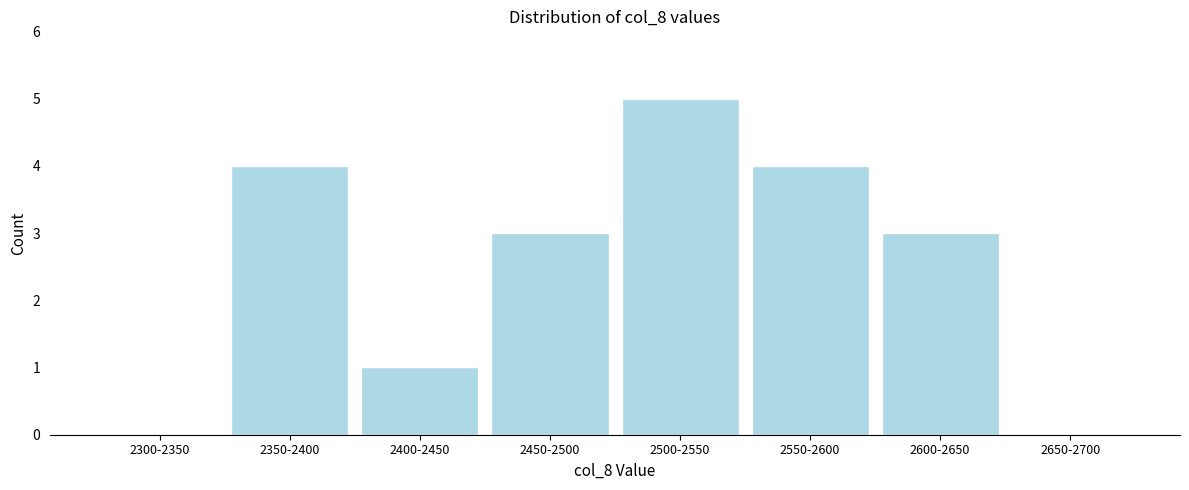

Reading right to left, list all the values displayed in this chart.

2650-2700=0	2600-2650=3	2550-2600=4	2500-2550=5	2450-2500=3	2400-2450=1	2350-2400=4	2300-2350=0